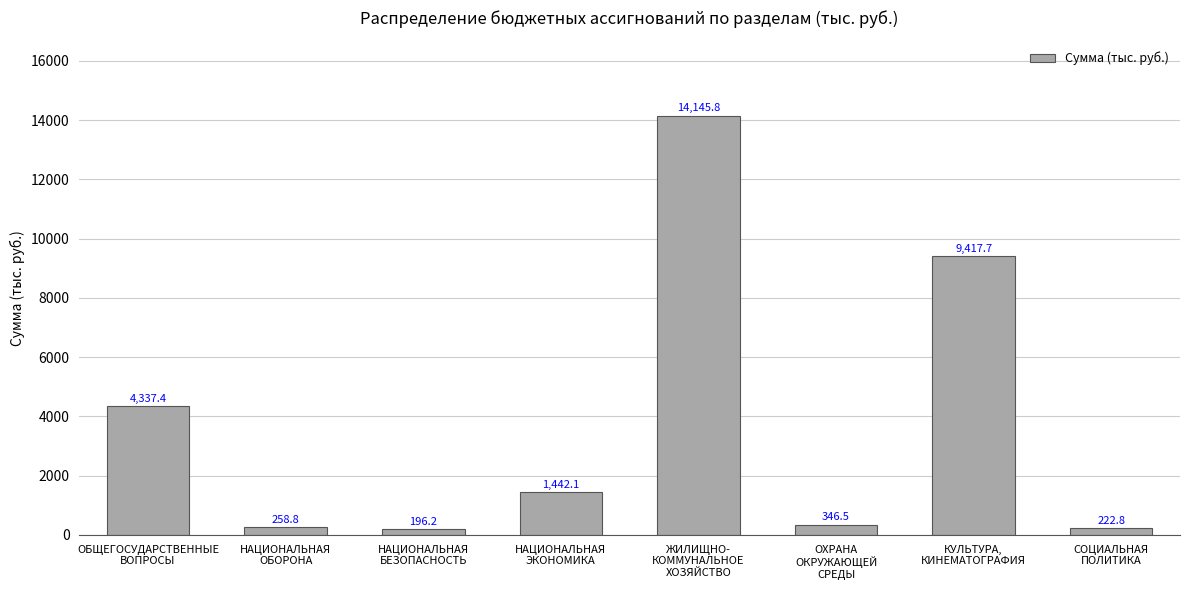

True or false: the data shows 4337.4 at ОБЩЕГОСУДАРСТВЕННЫЕ
ВОПРОСЫ.

True